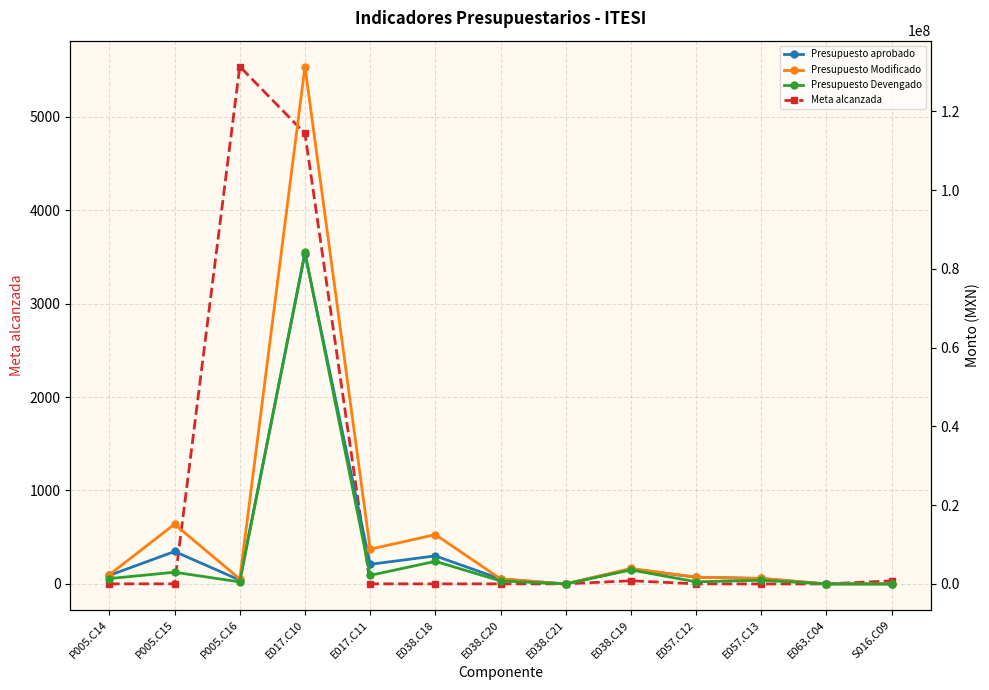

What is the sum of all Presupuesto aprobado values?

115500915.6